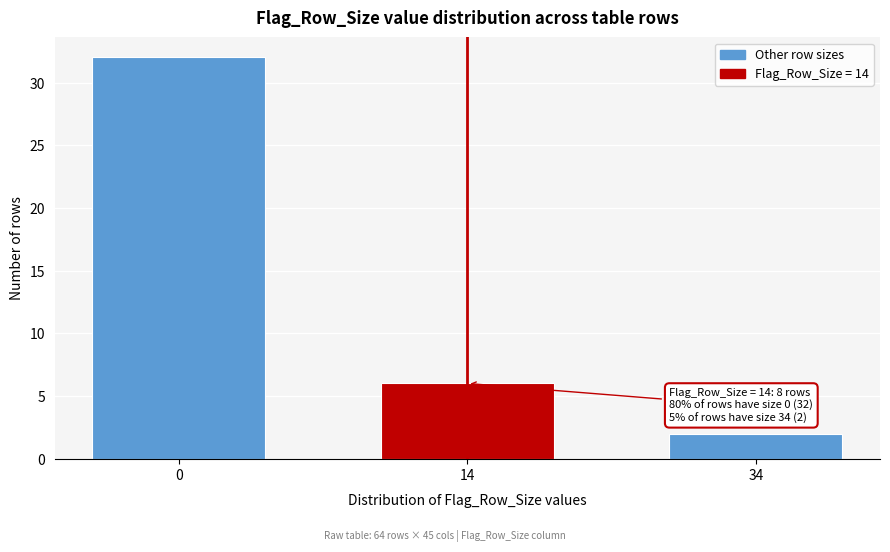

Reading right to left, what are all the values shown in this chart?

34=2	14=6	0=32